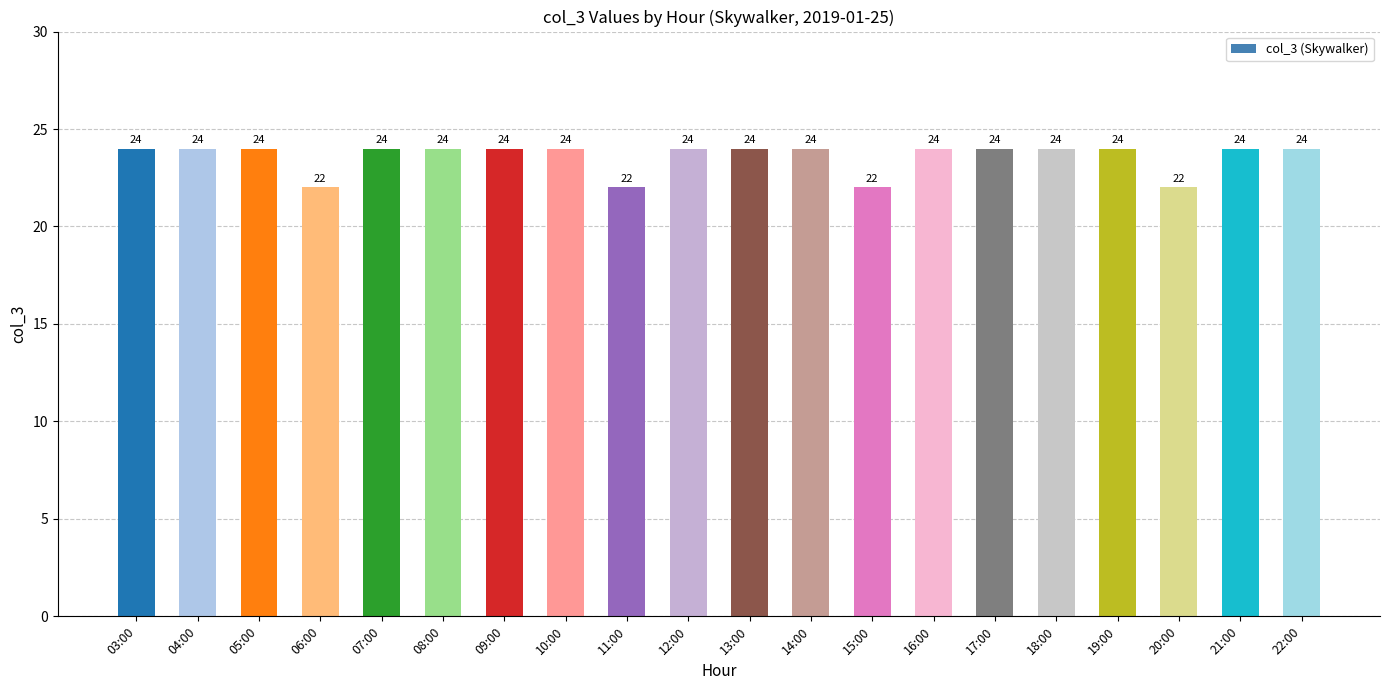

What is the ratio of the value at 08:00 to the value at 17:00?

1.0